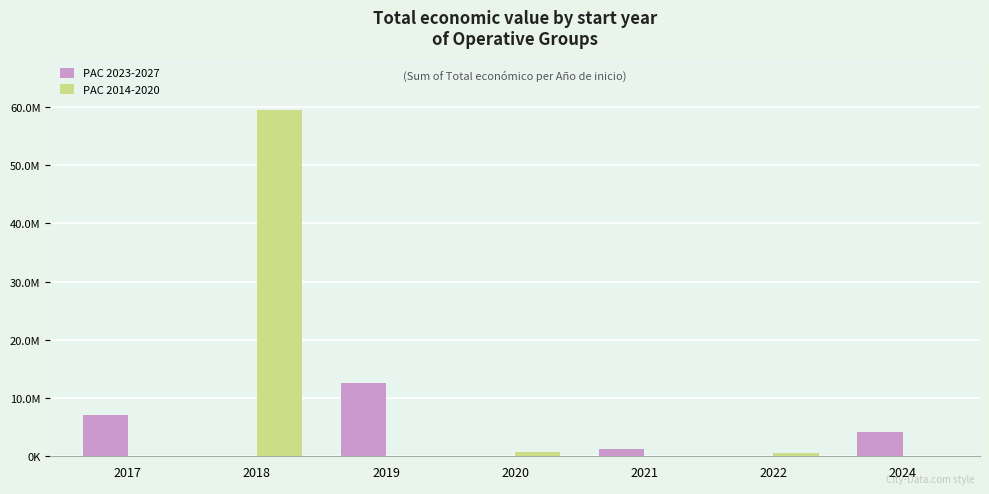

Which category has the lowest value across all series?

2018